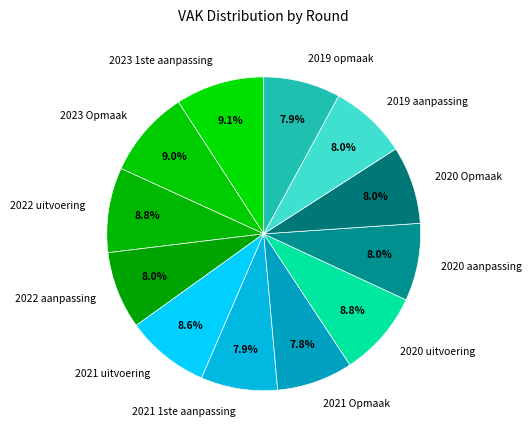

Between 2023 Opmaak and 2022 aanpassing, which is larger?

2023 Opmaak